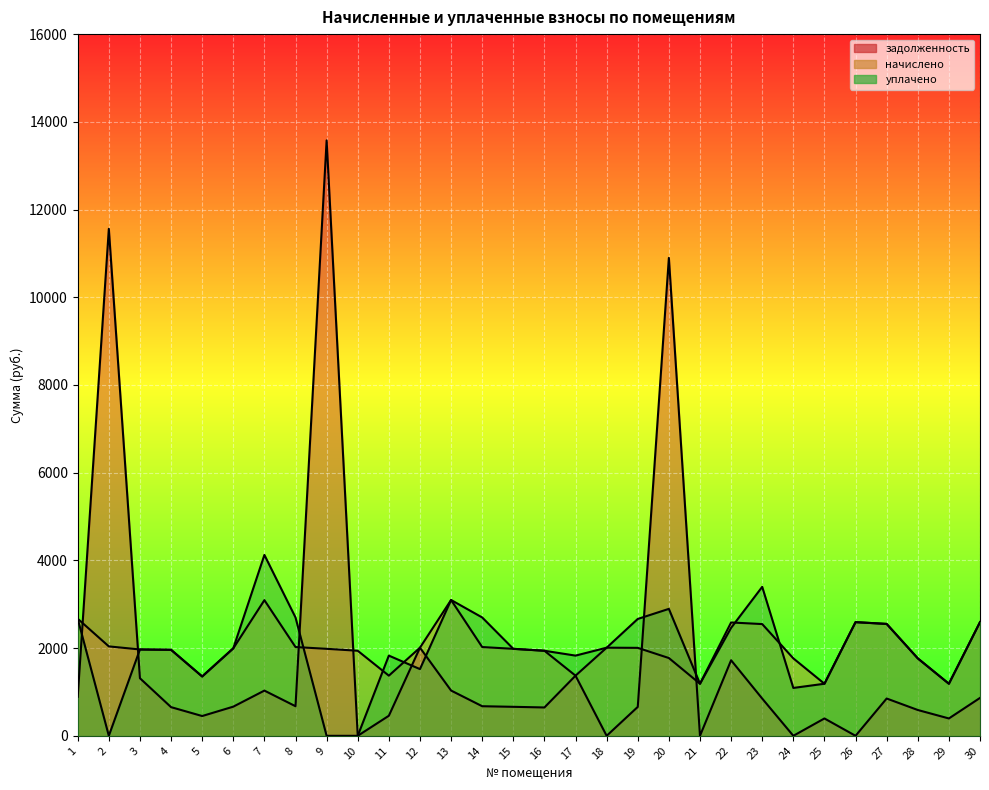

At which category is the sum across all series the highest?

20